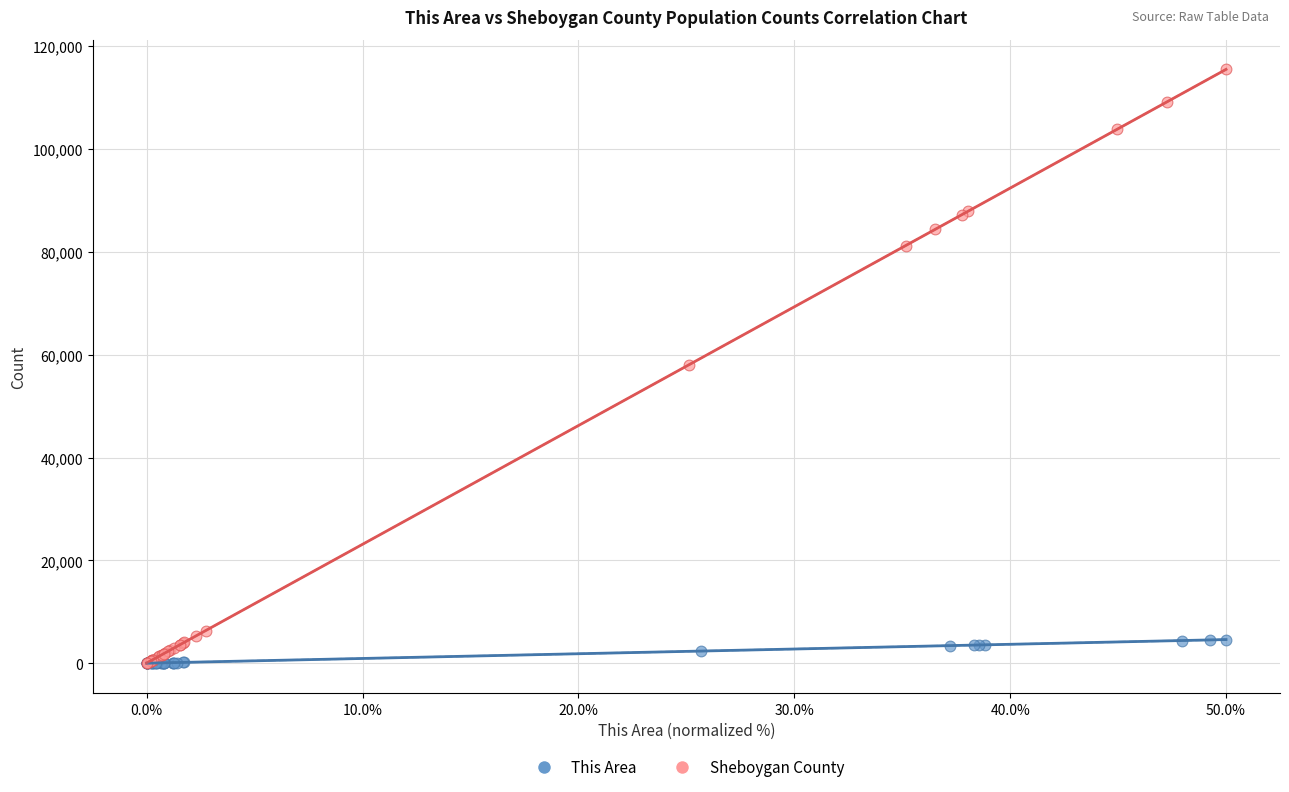

Which series has the widest spread of Y values?

Sheboygan County